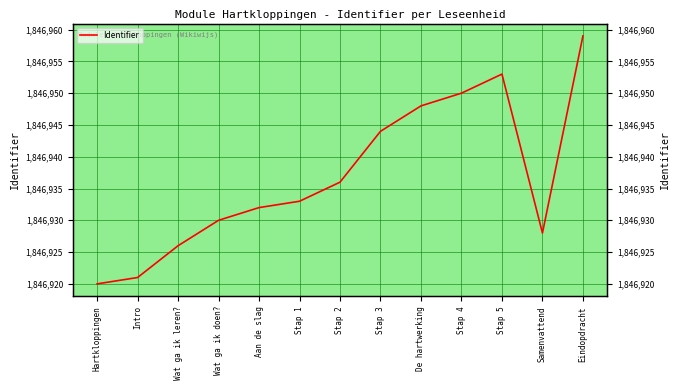

Reading left to right, transcribe all the data shown in this chart.

Hartkloppingen=1846920	Intro=1846921	Wat ga ik leren?=1846926	Wat ga ik doen?=1846930	Aan de slag=1846932	Stap 1=1846933	Stap 2=1846936	Stap 3=1846944	De hartwerking=1846948	Stap 4=1846950	Stap 5=1846953	Samenvattend=1846928	Eindopdracht=1846959